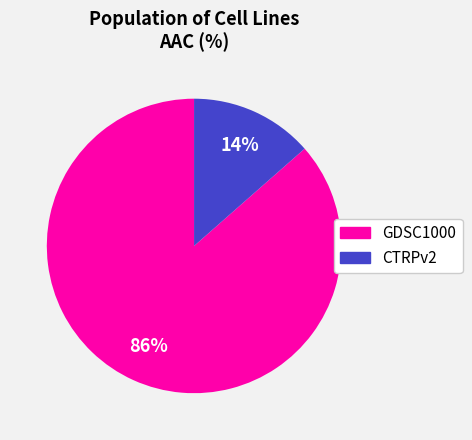

Combined, do CTRPv2 and GDSC1000 account for over 50%?

Yes